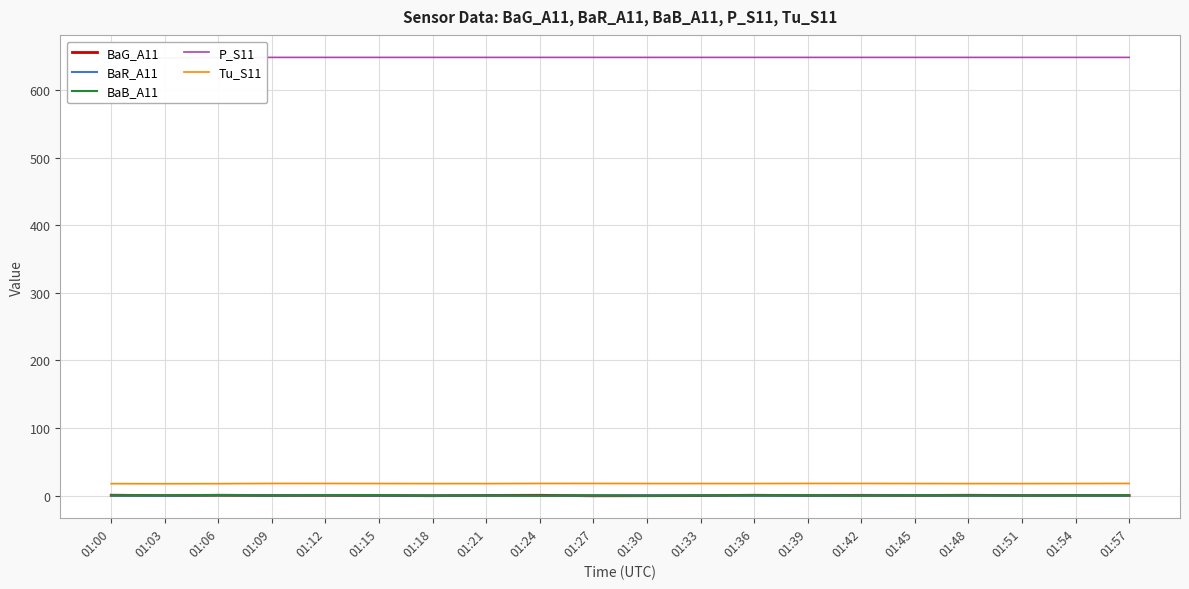

Reading right to left, list all the values displayed in this chart.

BaG_A11: 0.1	0.3	0.1	0.4	0.2	0.4	0.0	0.5	-0.0	-0.2	-0.3	0.4	0.2	-0.2	0.1	0.3	0.1	0.5	-0.1	0.5
BaR_A11: -0.1	0.2	0.1	-0.1	0.3	0.1	-0.1	-0.3	0.2	0.3	0.1	-0.3	0.0	-0.0	-0.0	0.5	0.1	0.5	-0.3	-0.1
BaB_A11: 0.2	0.1	-0.1	0.1	0.3	-0.2	0.3	0.4	0.2	-0.4	0.2	-0.2	0.1	-0.1	0.6	0.5	0.0	0.6	0.3	0.3
P_S11: 648.4	648.4	648.4	648.4	648.4	648.4	648.4	648.4	648.4	648.4	648.4	648.4	648.4	648.4	648.4	648.4	648.4	648.4	647.5	647.4
Tu_S11: 17.9	17.8	17.7	17.7	17.8	17.9	17.9	17.8	17.8	17.8	17.9	17.9	17.7	17.7	17.8	17.9	17.9	17.6	17.5	17.6